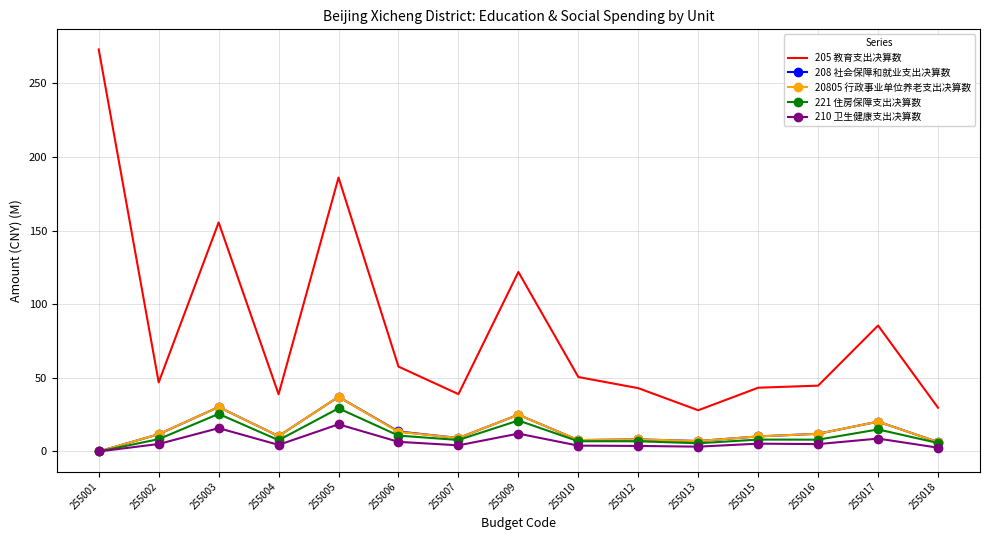

The 208 社会保障和就业支出决算数 series shows 6.4 at 255018. True or false?

True